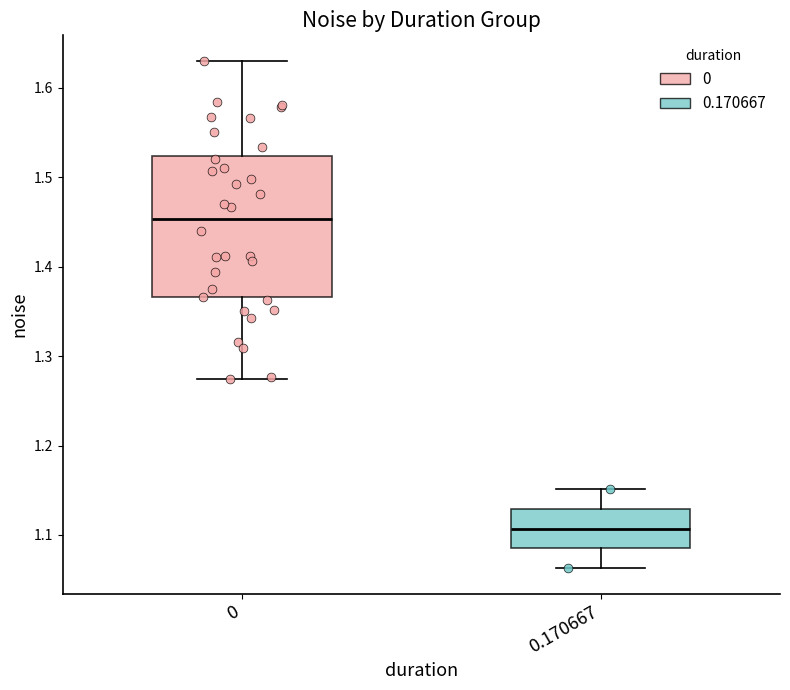

Which box has the lowest median line?

0.170667